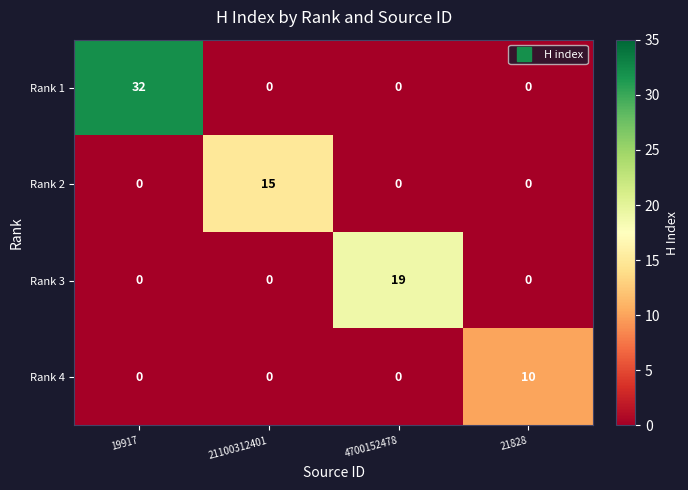

What is the spread (max minus min) of values at 21828?

10